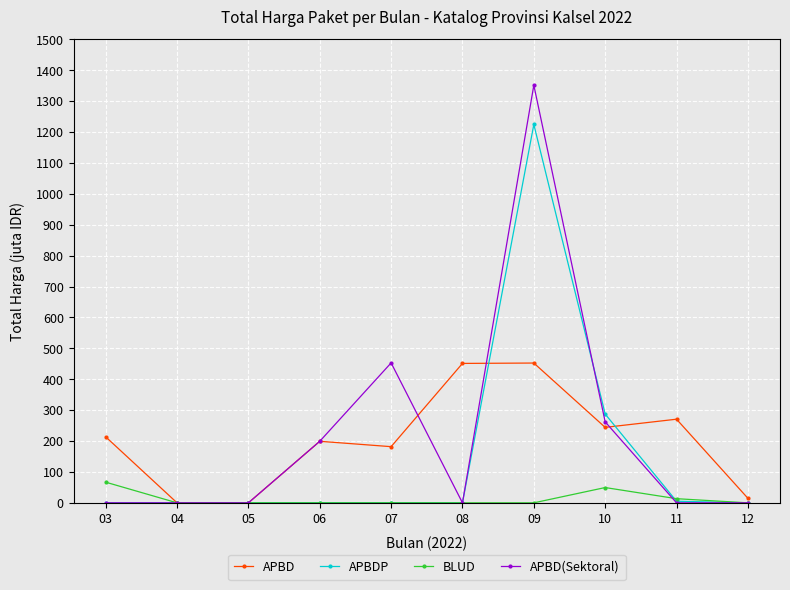

Where is APBD(Sektoral) nearest to the value 675?

07